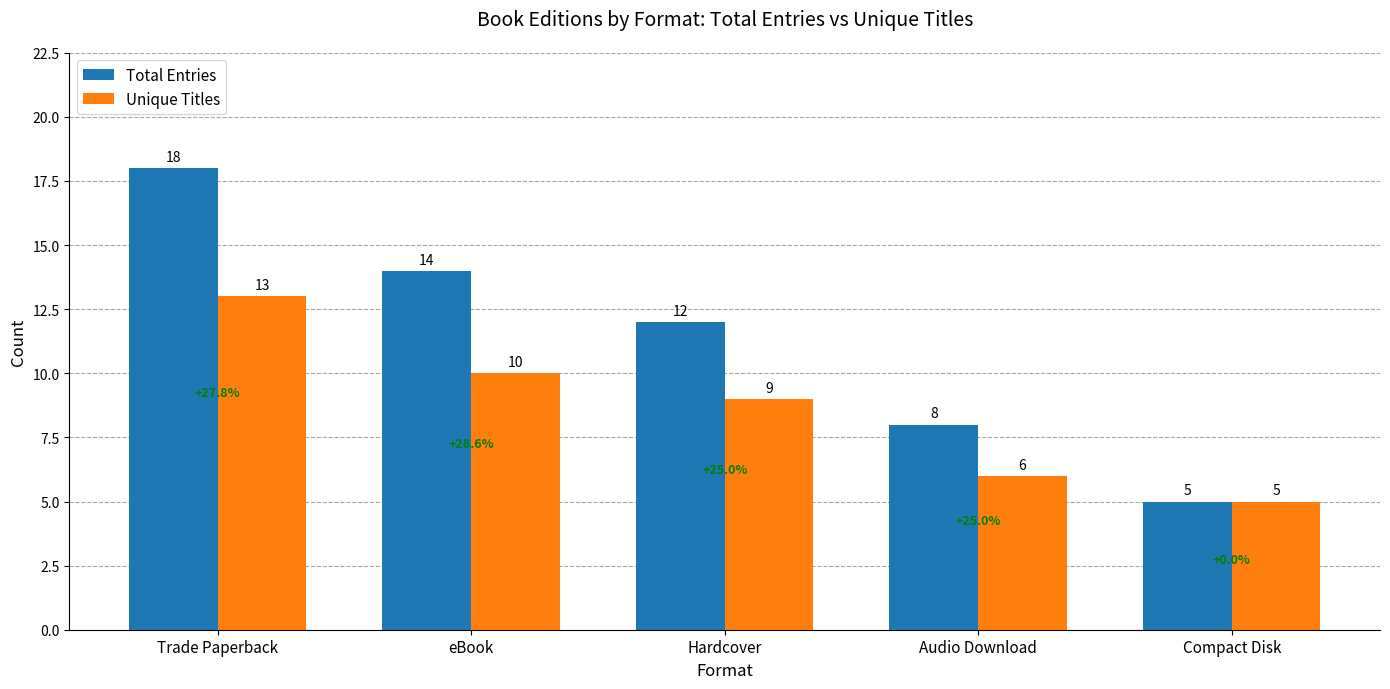

Reading right to left, list all the values displayed in this chart.

Total Entries: 5	8	12	14	18
Unique Titles: 5	6	9	10	13